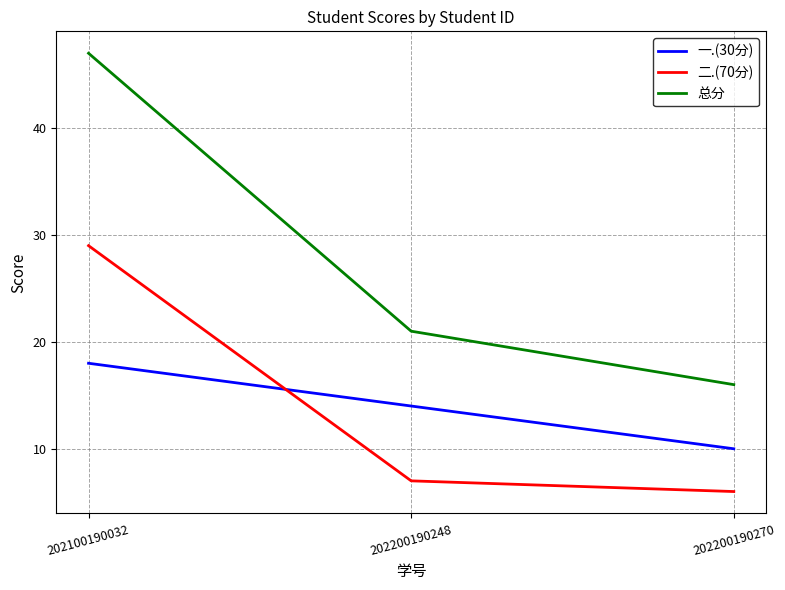

The 一.(30分) series shows 10 at 202200190270. True or false?

True